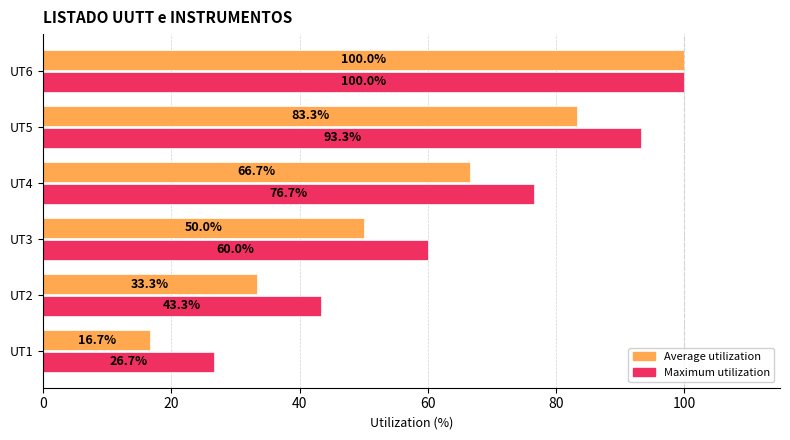

Count the number of categories in the chart.

6